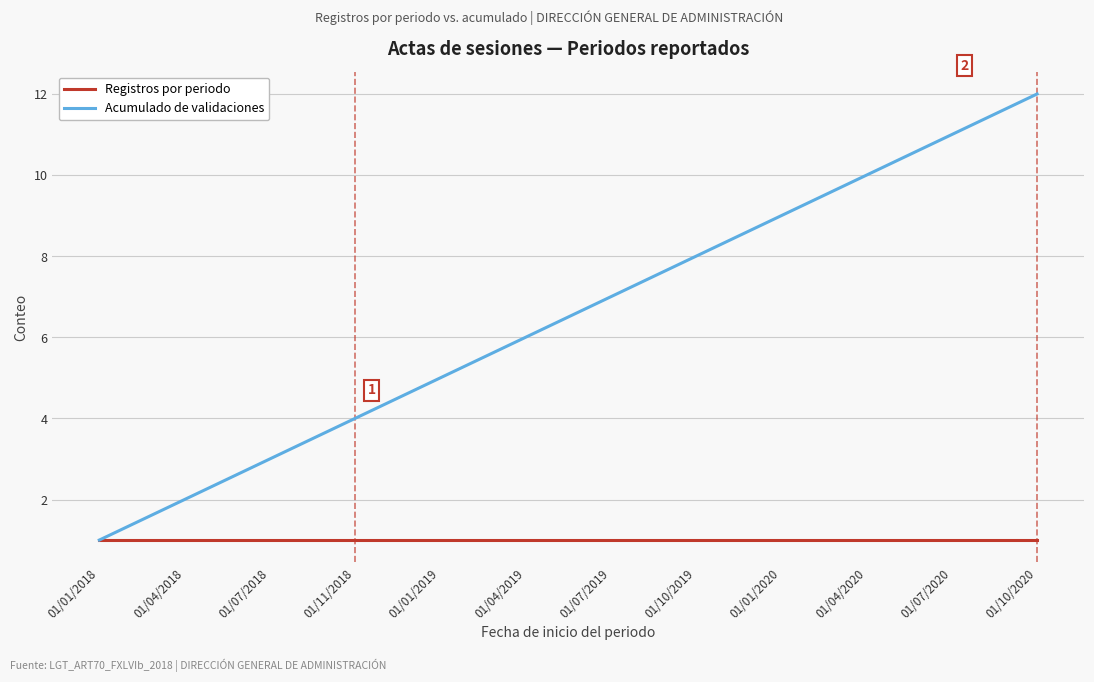

Reading left to right, transcribe all the data shown in this chart.

Registros por periodo: 01/01/2018=1	01/04/2018=1	01/07/2018=1	01/11/2018=1	01/01/2019=1	01/04/2019=1	01/07/2019=1	01/10/2019=1	01/01/2020=1	01/04/2020=1	01/07/2020=1	01/10/2020=1
Acumulado de validaciones: 01/01/2018=1	01/04/2018=2	01/07/2018=3	01/11/2018=4	01/01/2019=5	01/04/2019=6	01/07/2019=7	01/10/2019=8	01/01/2020=9	01/04/2020=10	01/07/2020=11	01/10/2020=12